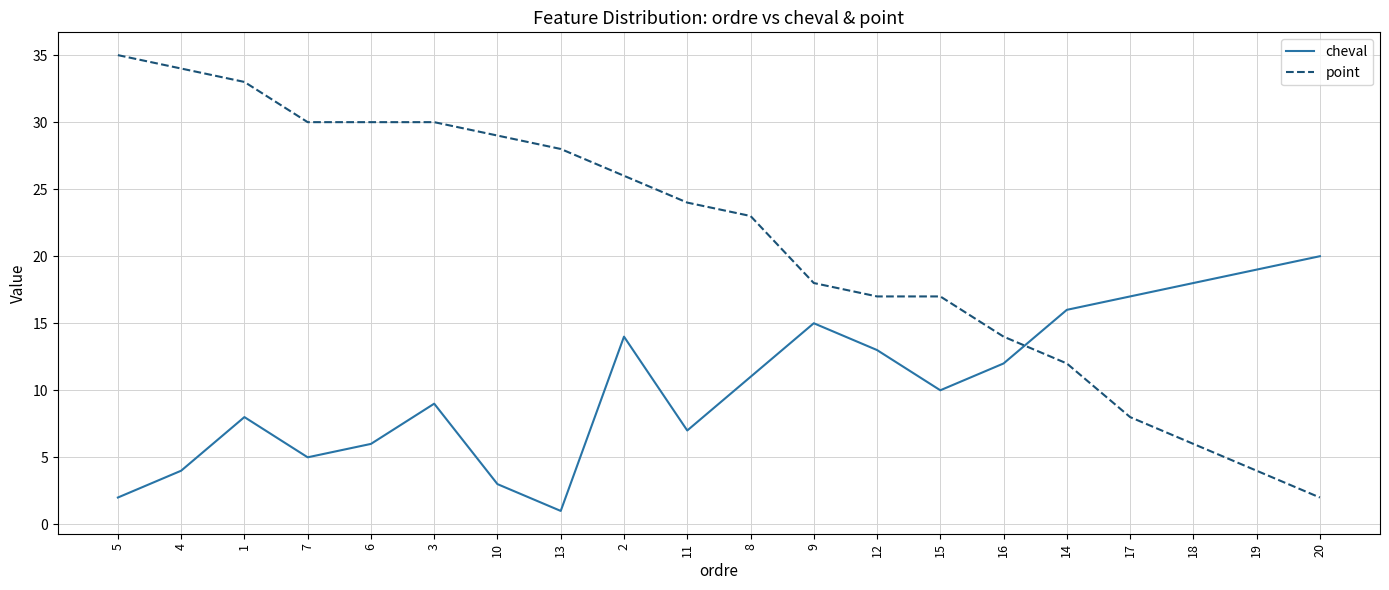

Reading left to right, what are all the values shown in this chart?

cheval: 2	4	8	5	6	9	3	1	14	7	11	15	13	10	12	16	17	18	19	20
point: 35	34	33	30	30	30	29	28	26	24	23	18	17	17	14	12	8	6	4	2